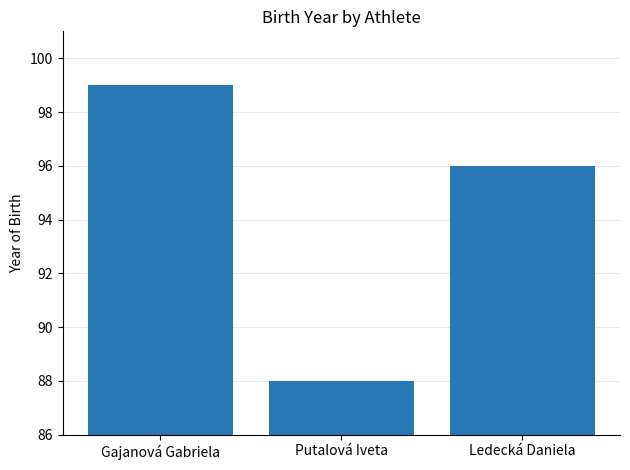

What is the average value?

94